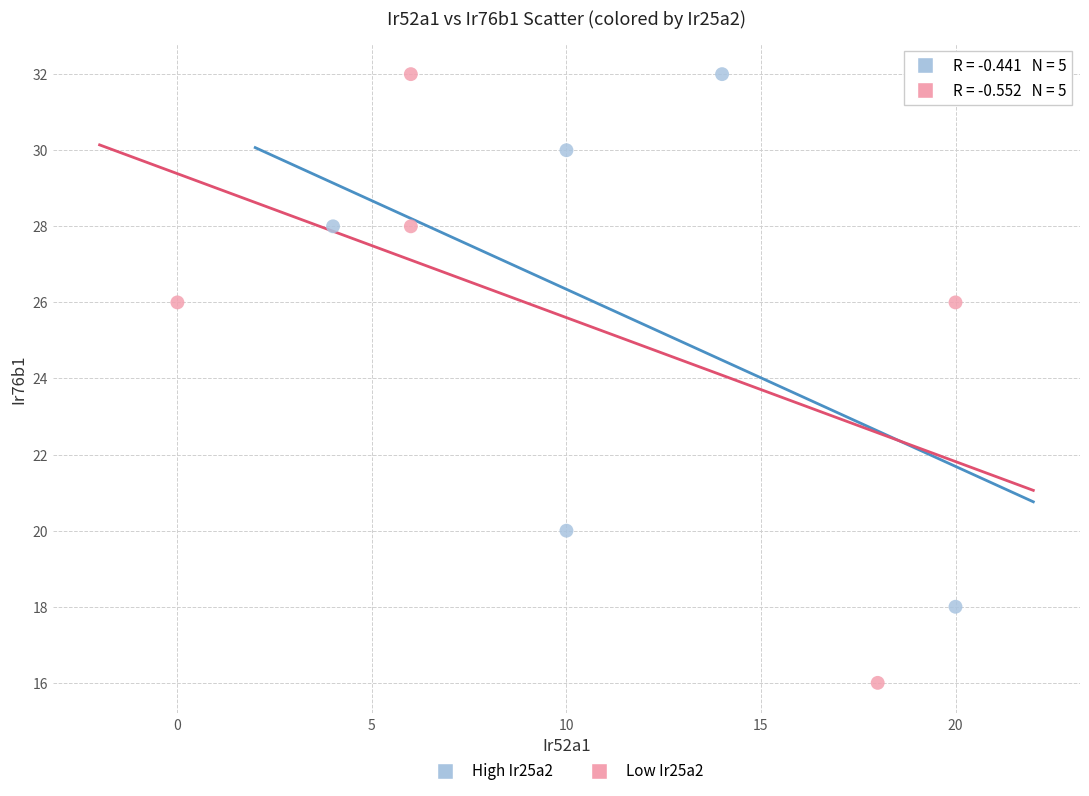

Which series reaches the minimum Y coordinate?

Low Ir25a2